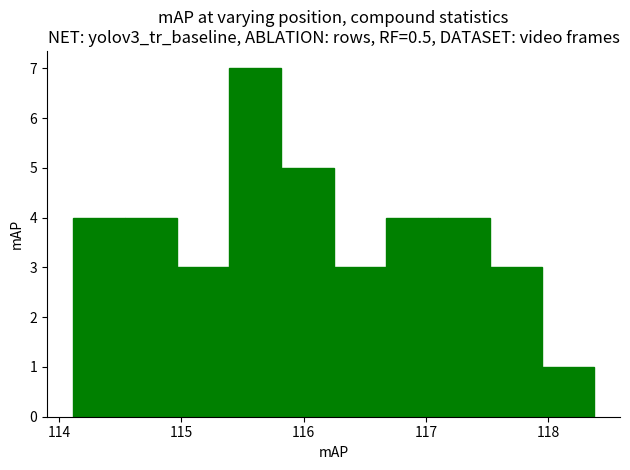

Reading left to right, transcribe this chart: for each bar, give the range it covers on the x-axis and its height. Neither the bar edges nor the heights are printed on the chart, so give them approximately, as read against the axes.

114.1 to 114.5: 4
114.5 to 115.0: 4
115.0 to 115.4: 3
115.4 to 115.8: 7
115.8 to 116.2: 5
116.2 to 116.7: 3
116.7 to 117.1: 4
117.1 to 117.5: 4
117.5 to 117.9: 3
117.9 to 118.4: 1